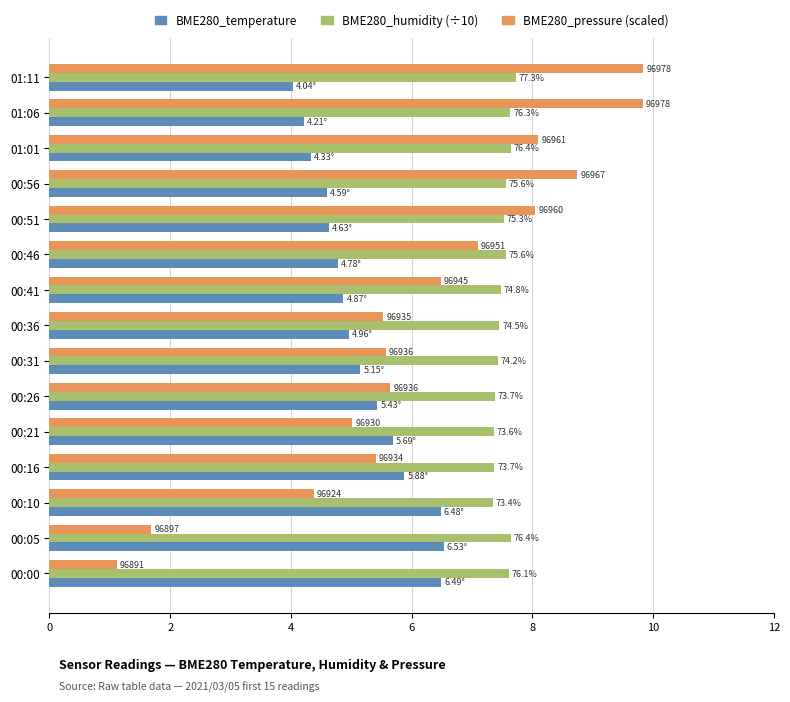

What are all the series names shown in the legend?

BME280_temperature, BME280_humidity (÷10), BME280_pressure (scaled)